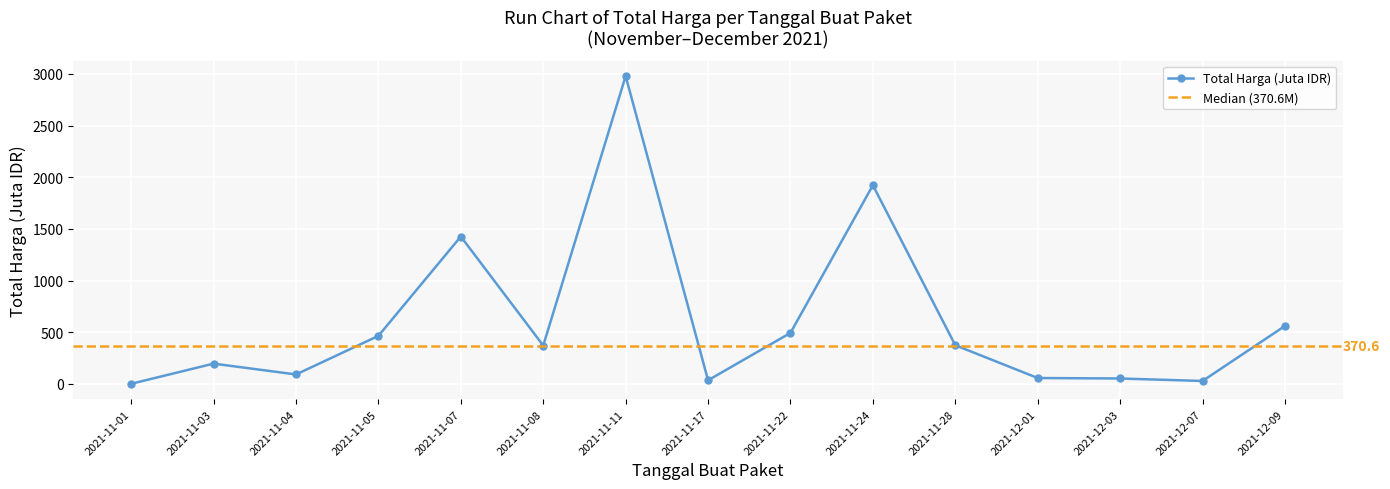

What position from the left is 2021-12-03?

13